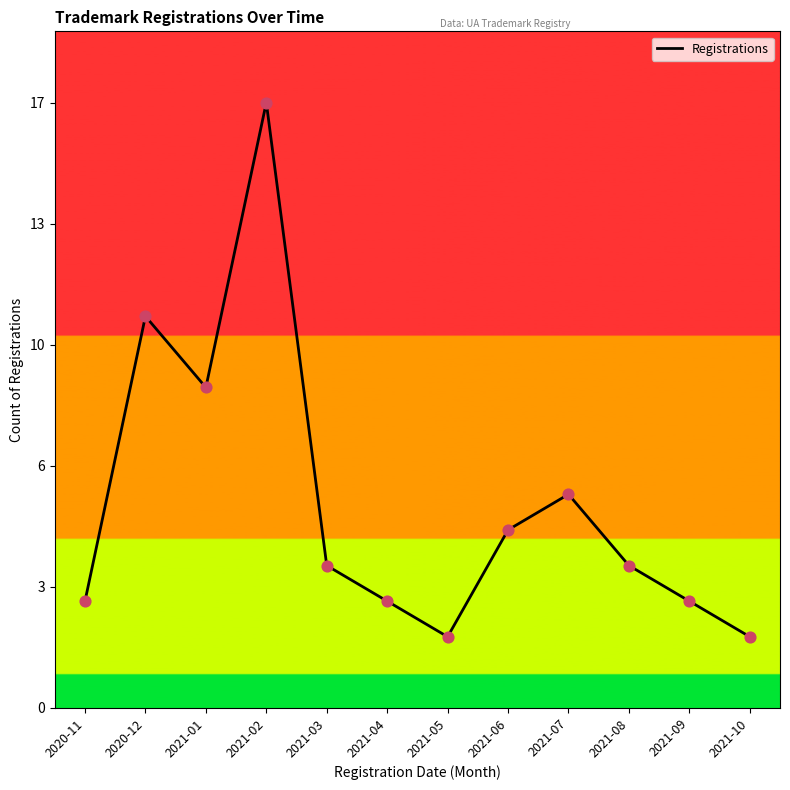

What is the change in value from 2021-06 to 2021-07?

+1